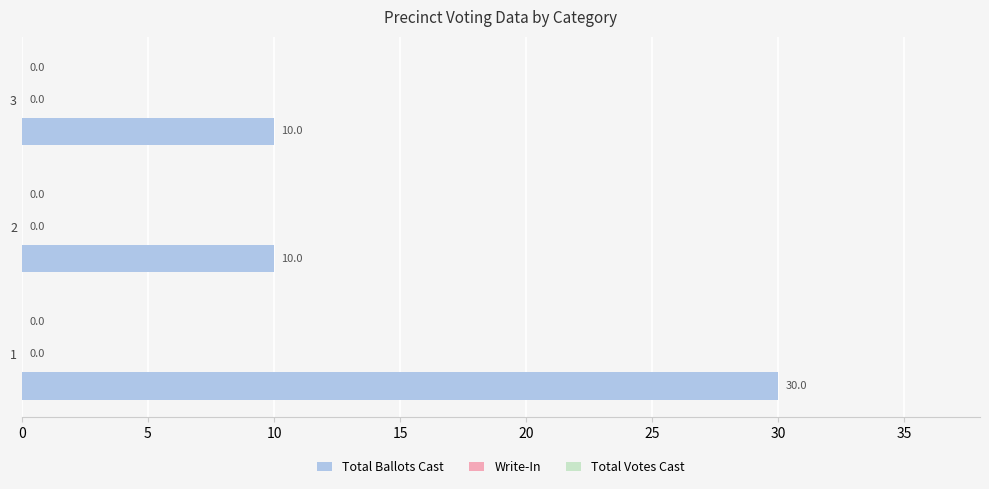

Are the bars horizontal?

Yes